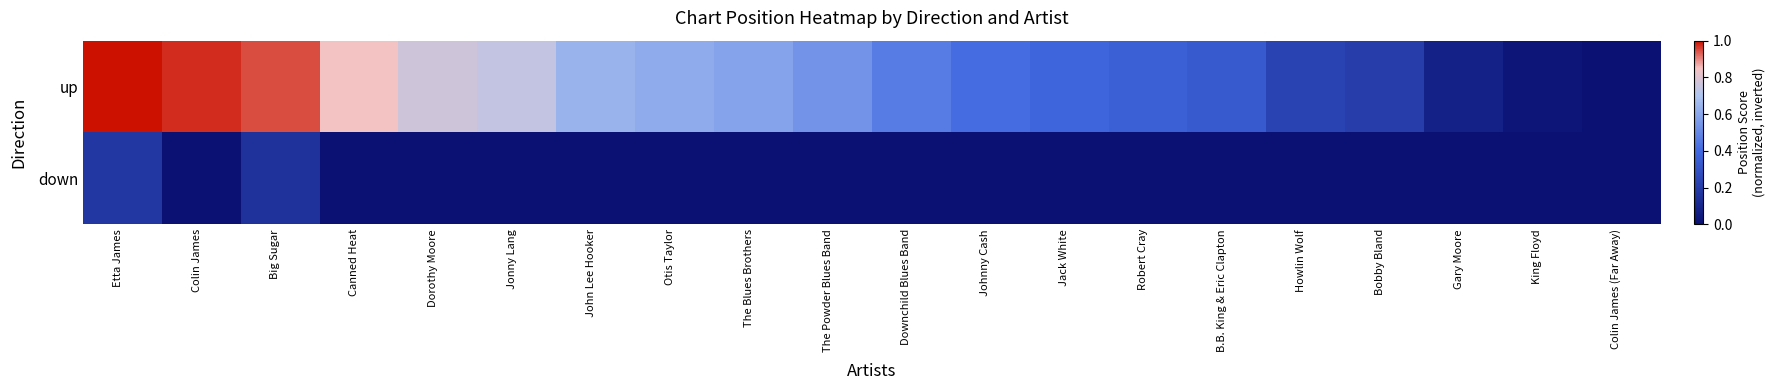

Reading left to right, extract all data points from this chart.

up: Etta James=1.0	Colin James=1.0	Big Sugar=0.9	Canned Heat=0.8	Dorothy Moore=0.8	Jonny Lang=0.7	John Lee Hooker=0.6	Otis Taylor=0.6	The Blues Brothers=0.6	The Powder Blues Band=0.5	Downchild Blues Band=0.5	Johnny Cash=0.4	Jack White=0.4	Robert Cray=0.4	B.B. King & Eric Clapton=0.3	Howlin Wolf=0.2	Bobby Bland=0.2	Gary Moore=0.1	King Floyd=0.0	Colin James (Far Away)=0.0
down: Etta James=0.2	Colin James=0.0	Big Sugar=0.2	Canned Heat=0.0	Dorothy Moore=0.0	Jonny Lang=0.0	John Lee Hooker=0.0	Otis Taylor=0.0	The Blues Brothers=0.0	The Powder Blues Band=0.0	Downchild Blues Band=0.0	Johnny Cash=0.0	Jack White=0.0	Robert Cray=0.0	B.B. King & Eric Clapton=0.0	Howlin Wolf=0.0	Bobby Bland=0.0	Gary Moore=0.0	King Floyd=0.0	Colin James (Far Away)=0.0